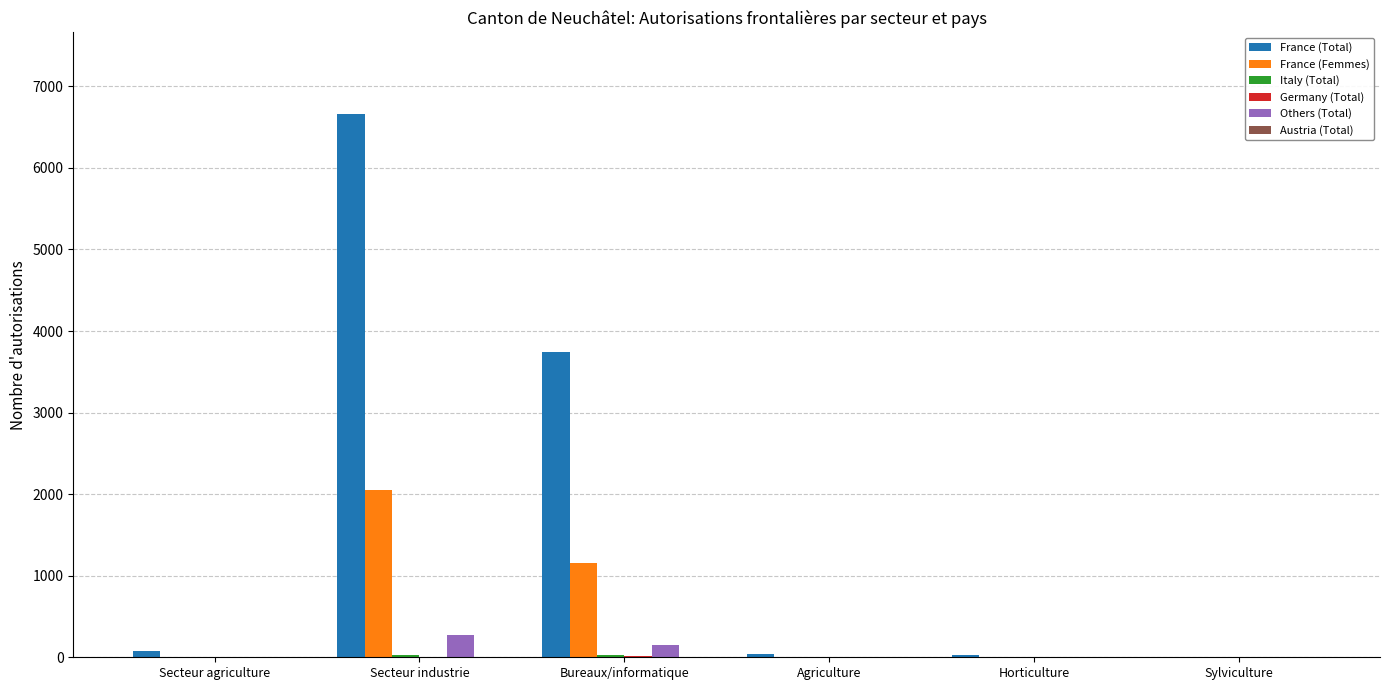

At which category is the sum across all series the highest?

Secteur industrie